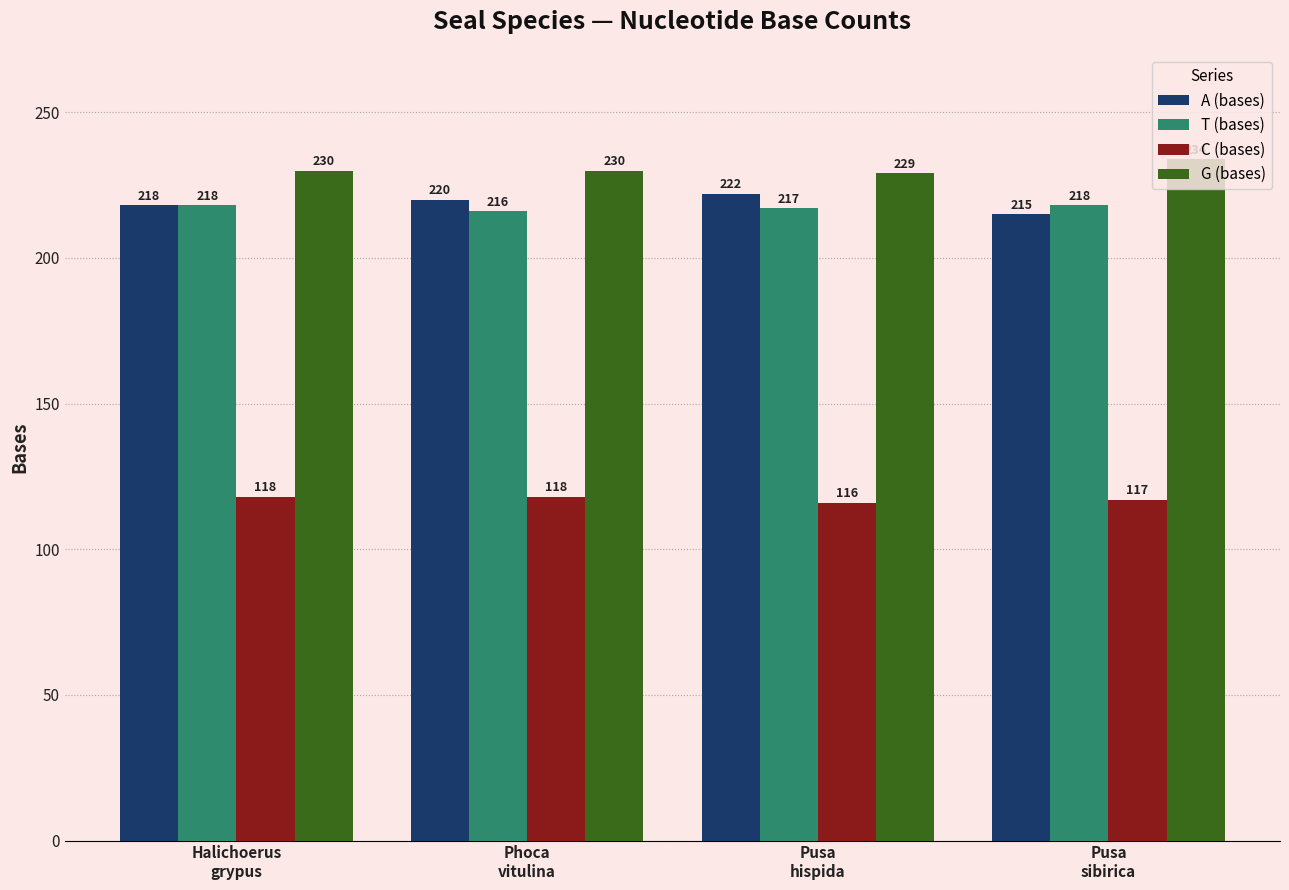

What is the difference between the highest and lowest values at Phoca
vitulina?

112